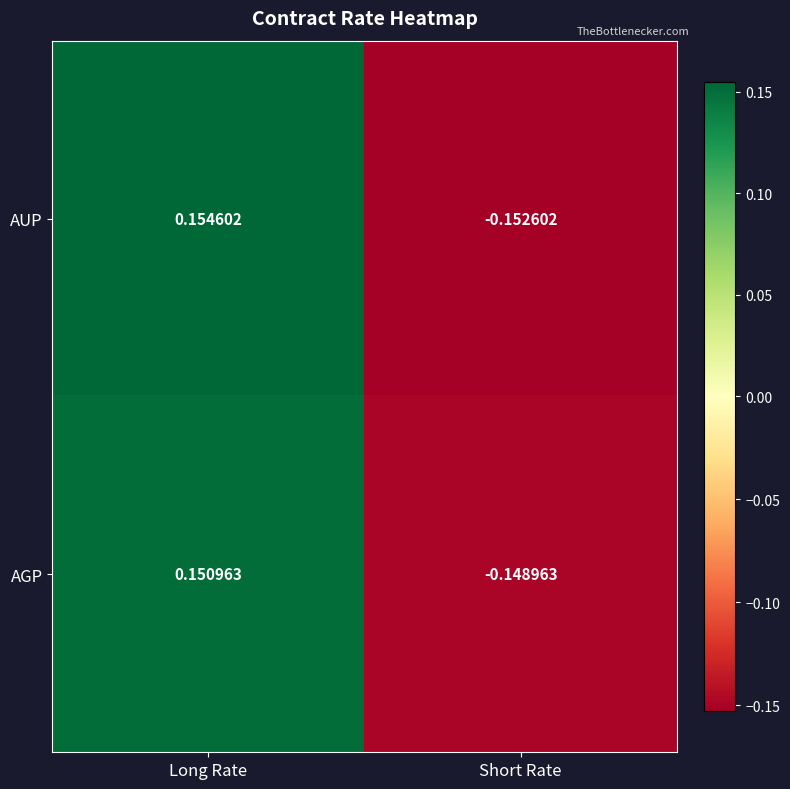

At which label is AUP closest to 0?

Short Rate